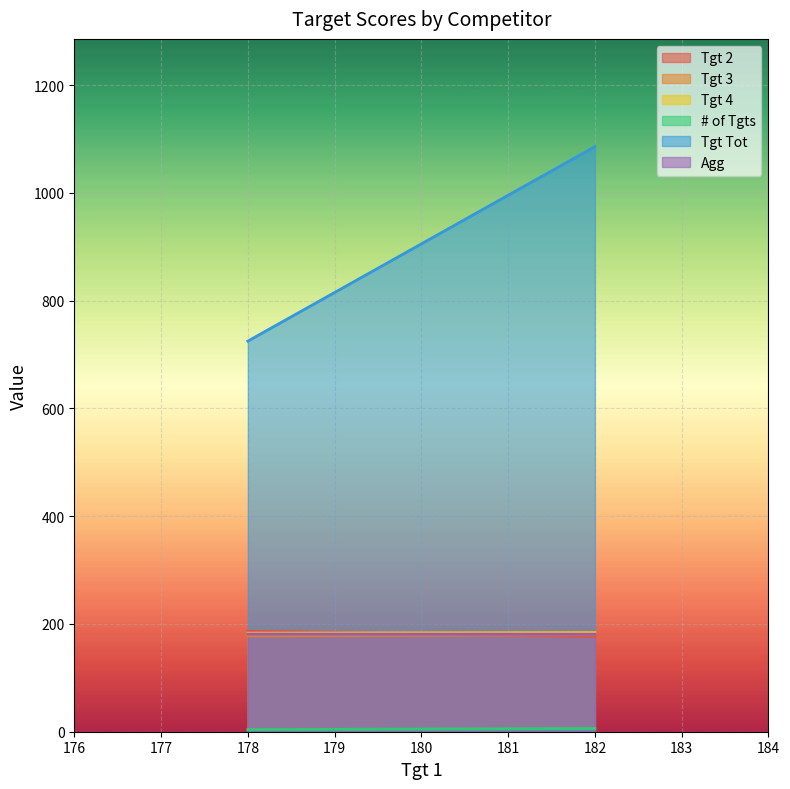

What is the value of the # of Tgts point at the 2nd from the left?

6.0